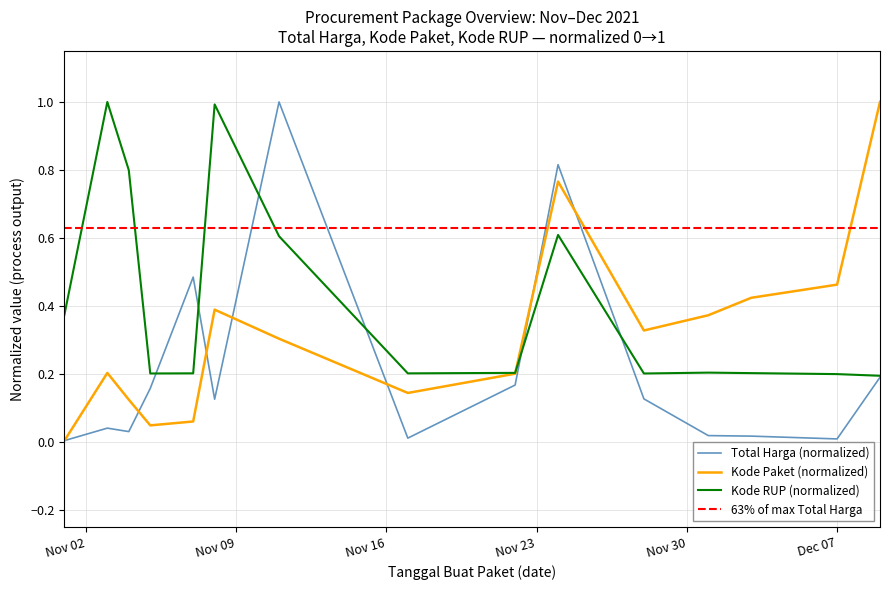

What is the label of the 3rd point from the right?

2021-12-03